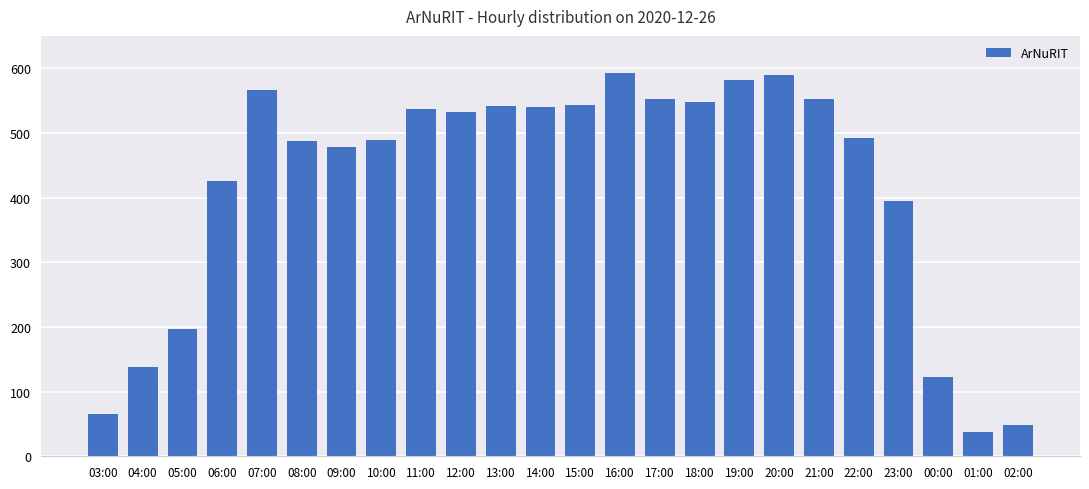

What is the ratio of the value at 22:00 to the value at 06:00?

1.2